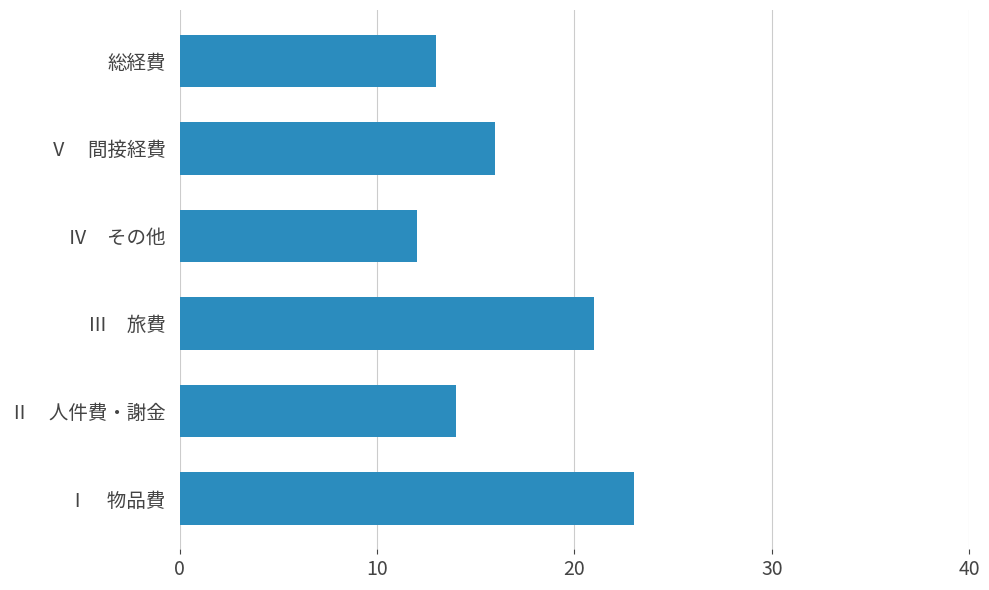

Rank the categories by value from highest to lowest.

Ⅰ　物品費, Ⅲ　旅費, Ⅴ　間接経費, Ⅱ　人件費・謝金, 総経費, Ⅳ　その他